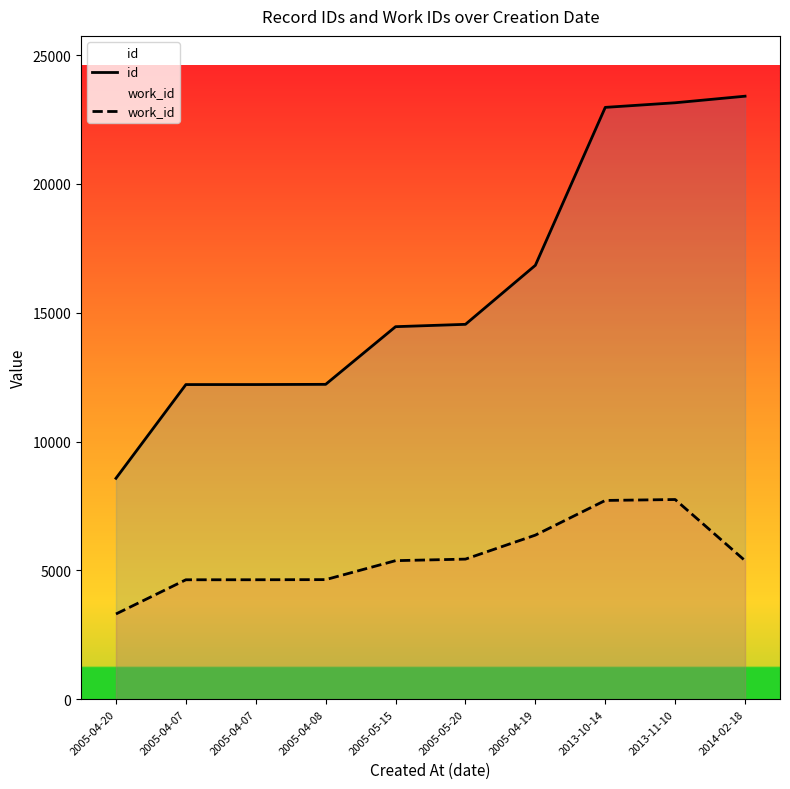

What is the minimum value for work_id?

3310